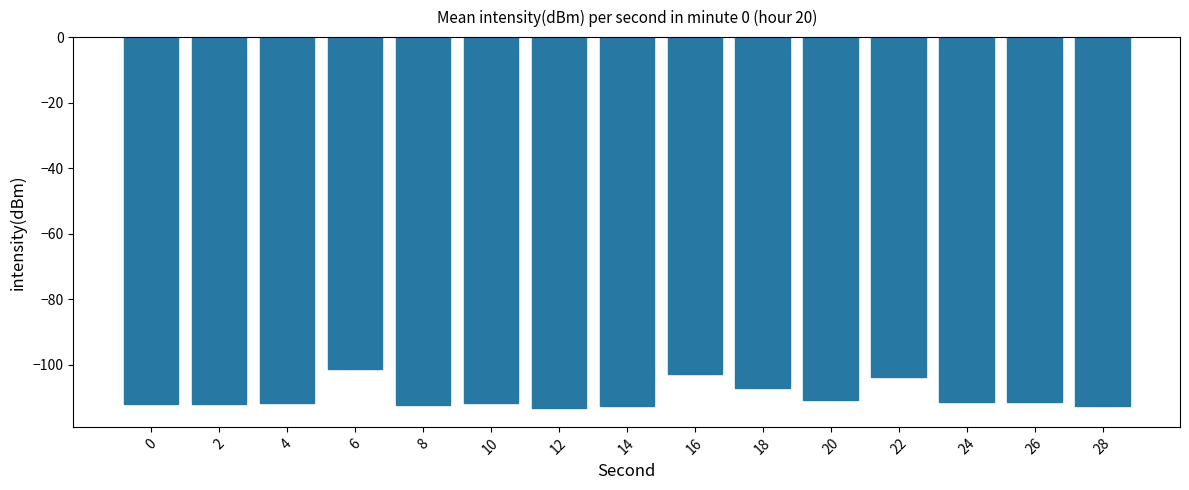

Does the chart contain stacked bars?

No